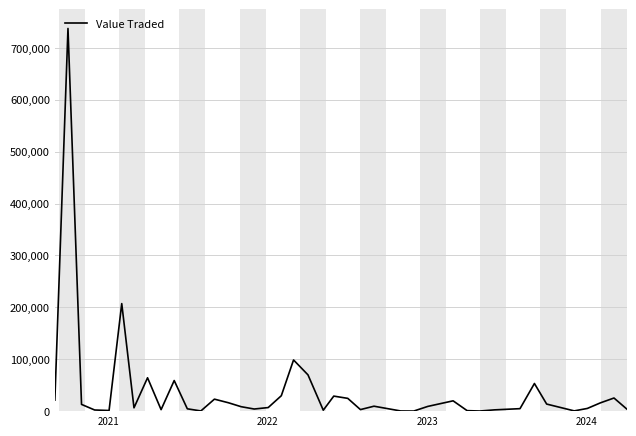

What is the smallest value displayed?

156